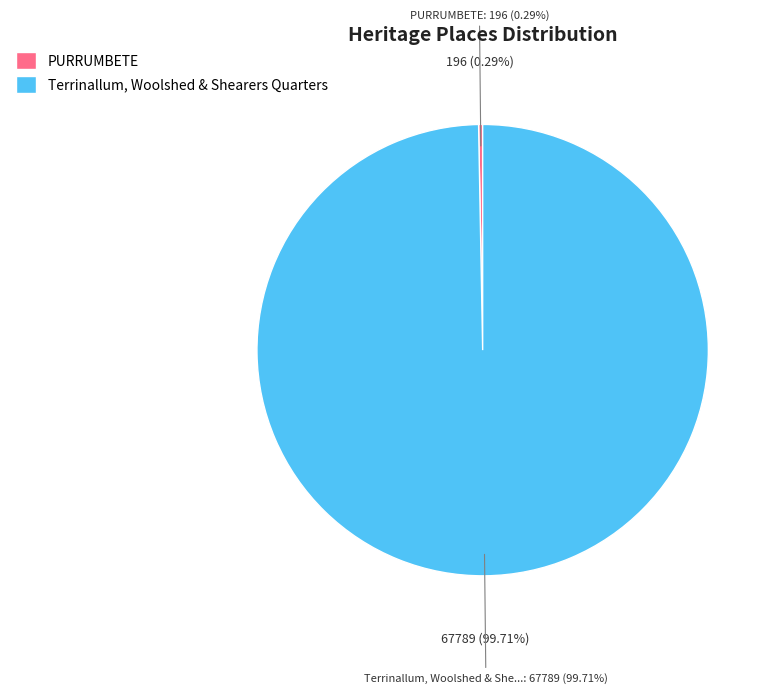

How many slices are in this pie chart?

2